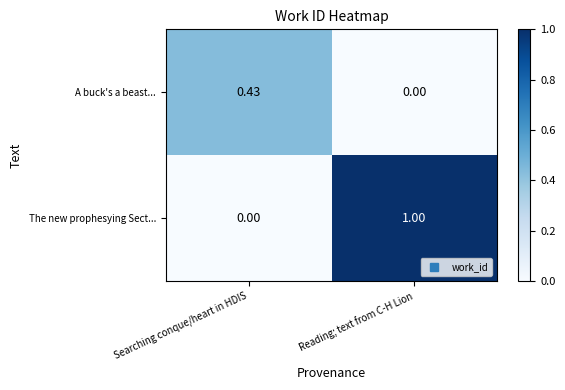

Rank the series by their maximum value, from highest to lowest.

The new prophesying Sect..., A buck's a beast...